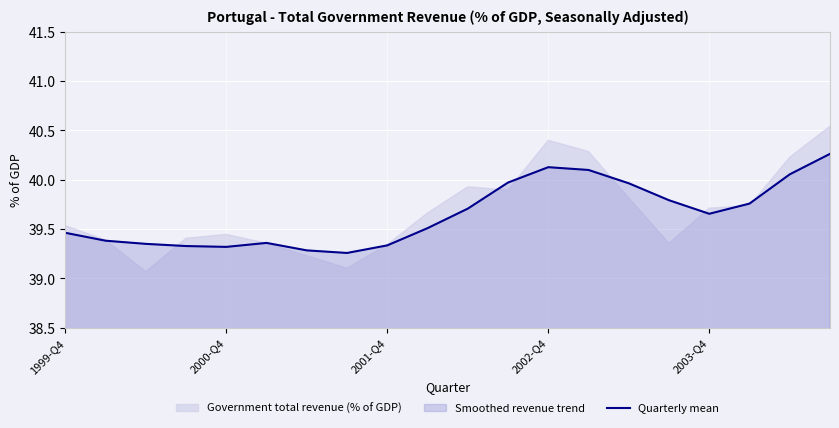

The Quarterly mean series shows 19.4 at 2003-Q4. True or false?

False